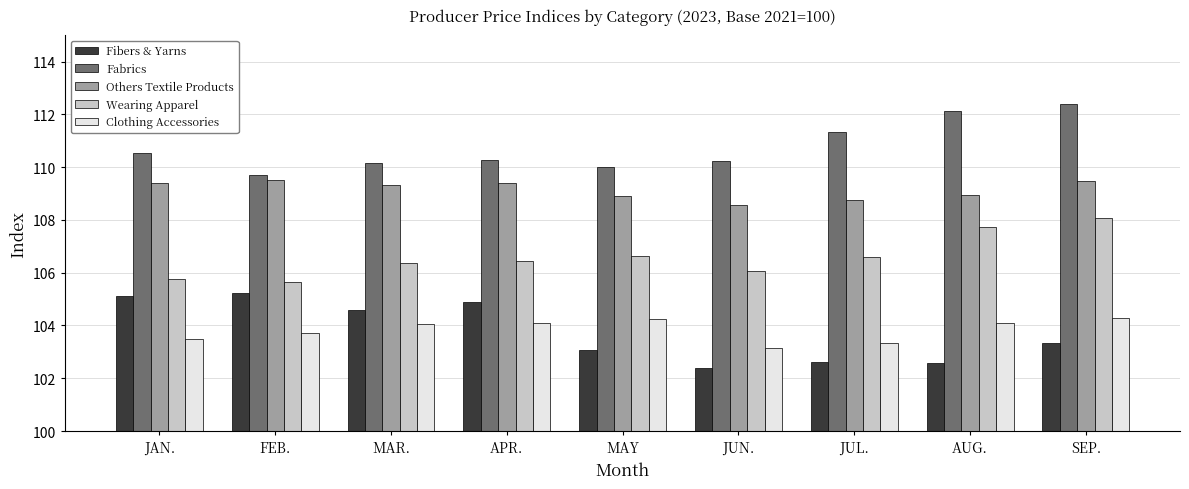

What is the difference between the highest and lowest values at JUN.?

7.8